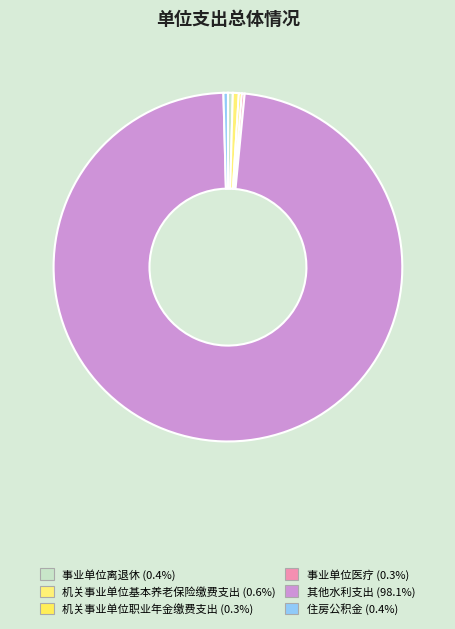

To the nearest percent, what is the average slice percentage?

17%